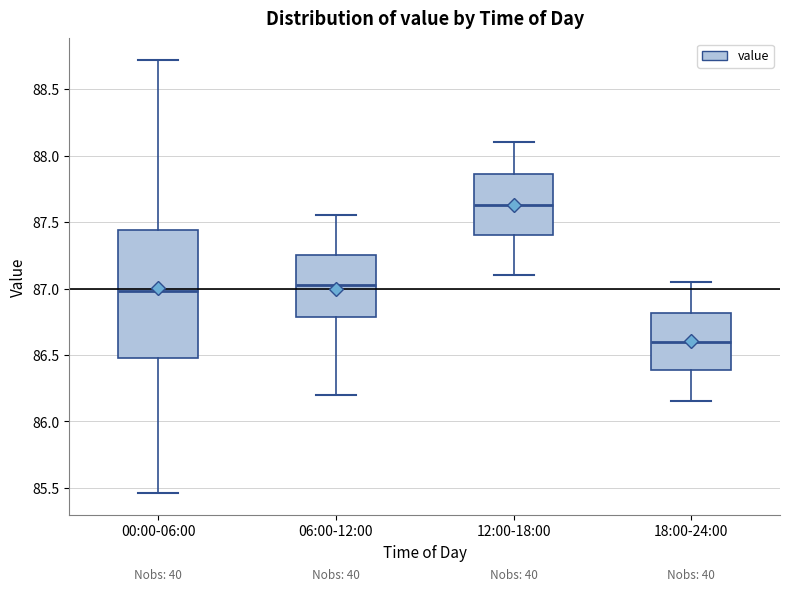

Reading left to right, transcribe this box plot: for each box, give where its median line is, the range the box spans, and where its two whiskers end, as read against the y-axis. The values are not printed on the chart, so give them approximately, as read against the axis.

00:00-06:00: median 87.00, box 86.50 to 87.45, whiskers 85.45 to 88.70
06:00-12:00: median 87.05, box 86.80 to 87.25, whiskers 86.20 to 87.55
12:00-18:00: median 87.65, box 87.40 to 87.85, whiskers 87.10 to 88.10
18:00-24:00: median 86.60, box 86.40 to 86.80, whiskers 86.15 to 87.05